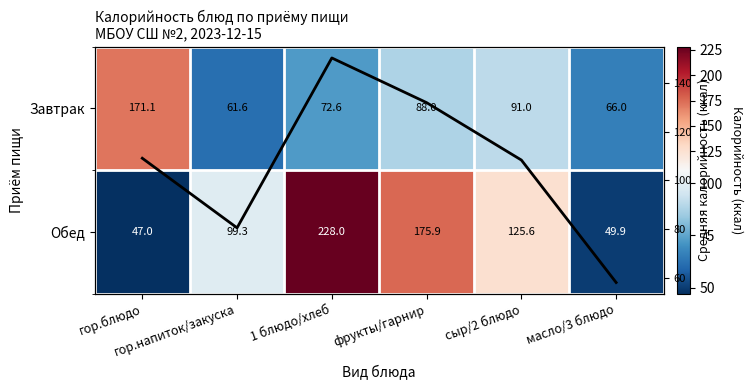

What is the total value across all series at сыр/2 блюдо?

325.0